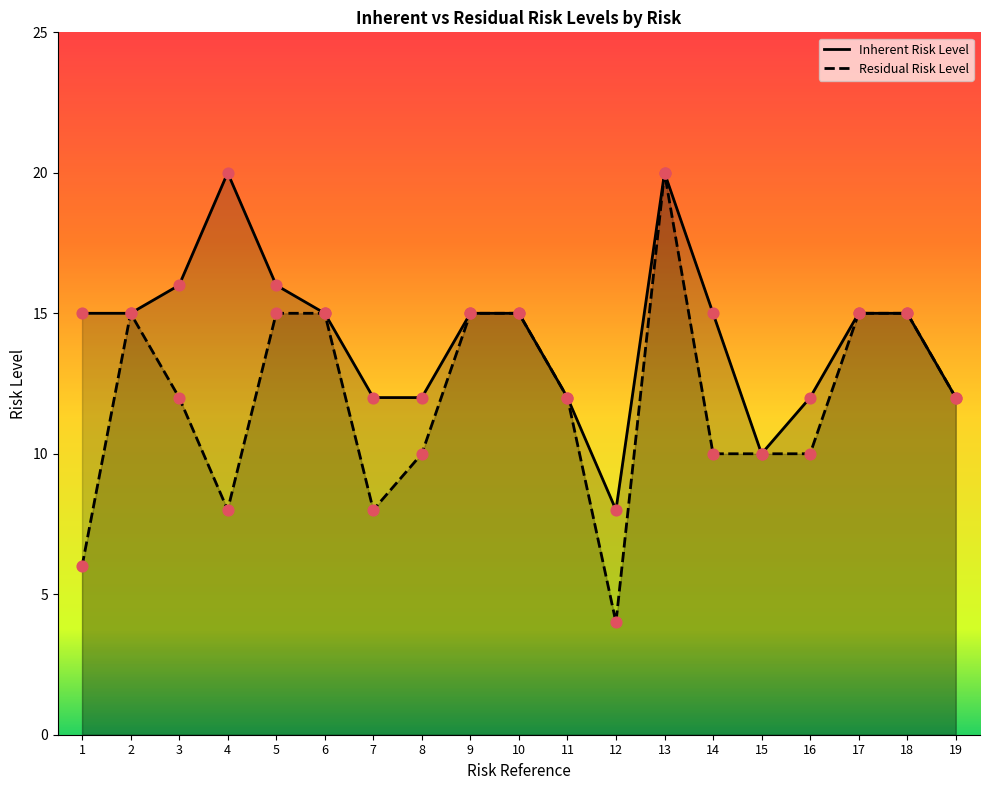

At how many categories does at least one series exceed 17?

2